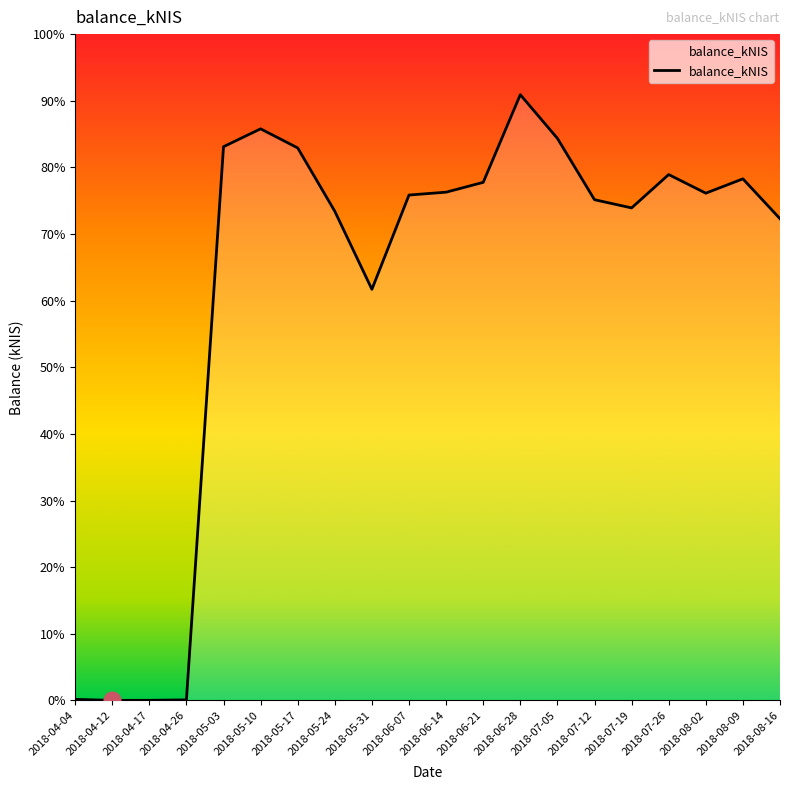

List the labels in order of value, smallest first.

2018-04-12, 2018-04-17, 2018-04-26, 2018-04-04, 2018-05-31, 2018-08-16, 2018-05-24, 2018-07-19, 2018-07-12, 2018-06-07, 2018-08-02, 2018-06-14, 2018-06-21, 2018-08-09, 2018-07-26, 2018-05-17, 2018-05-03, 2018-07-05, 2018-05-10, 2018-06-28